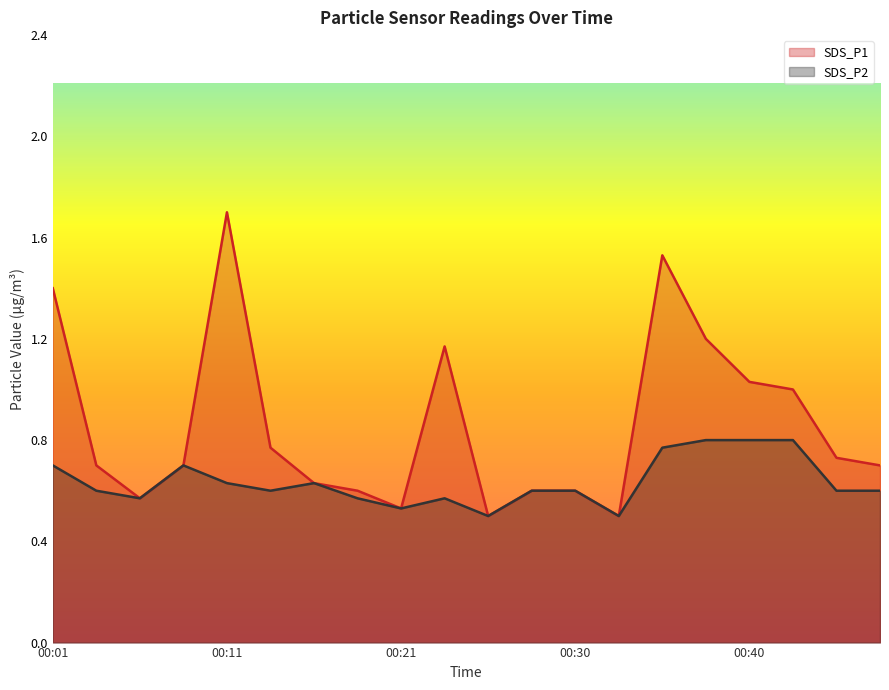

Does the chart have visible grid lines?

No